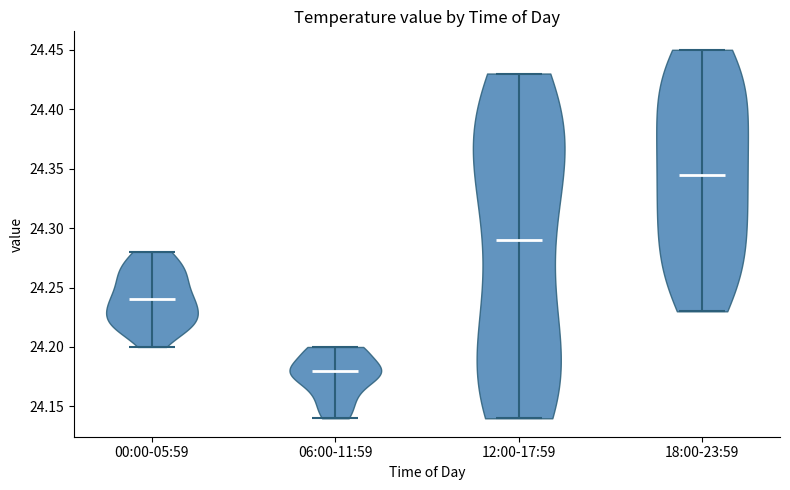

Reading left to right, read every violin against the y-axis: where its median line is, and the lowest and highest points it reaches. The values are not printed on the chart, so give them approximately, as read against the axis.

00:00-05:59: median line 24.240, lowest point 24.200, highest point 24.280
06:00-11:59: median line 24.180, lowest point 24.140, highest point 24.200
12:00-17:59: median line 24.290, lowest point 24.140, highest point 24.430
18:00-23:59: median line 24.345, lowest point 24.230, highest point 24.450